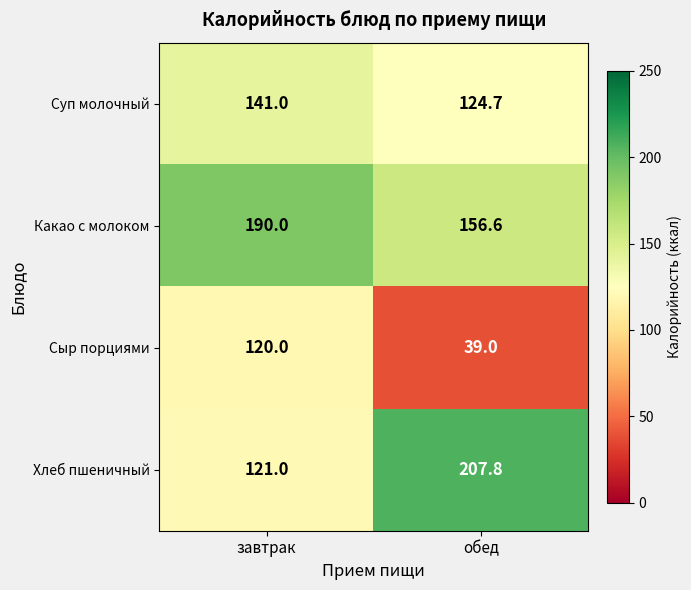

At which category does the chart reach its peak across all series?

обед